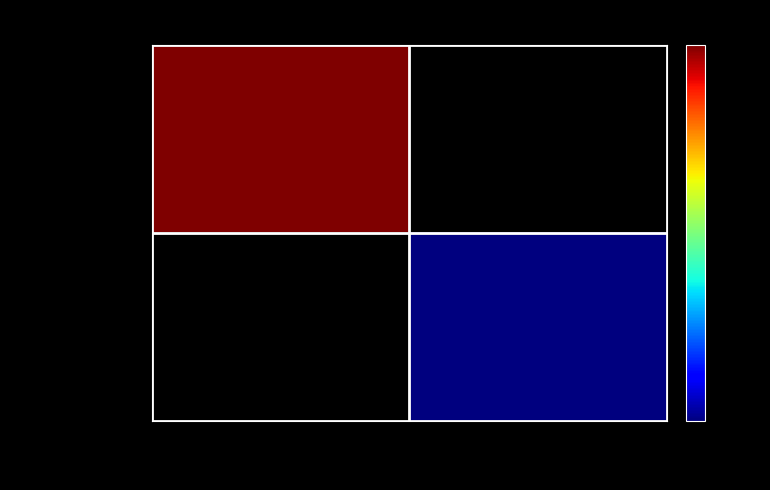

Which has a higher value, 1 or -1?

-1